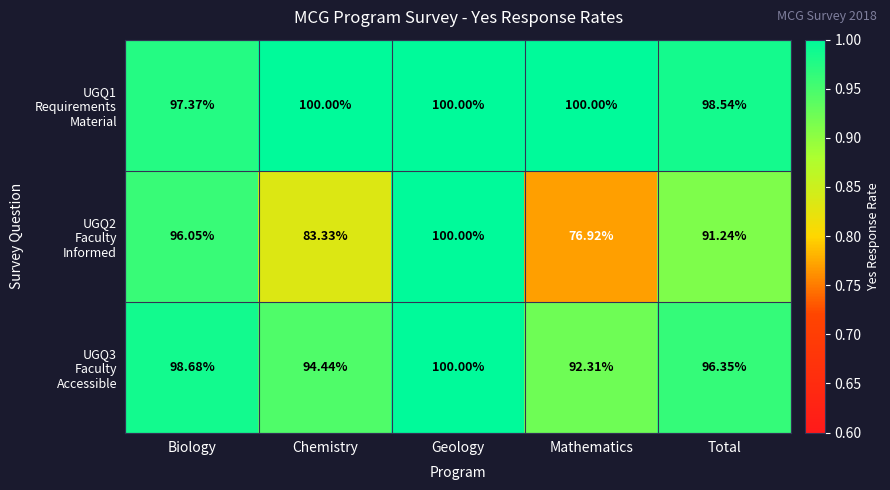

Which label corresponds to the smallest value in the chart?

Mathematics